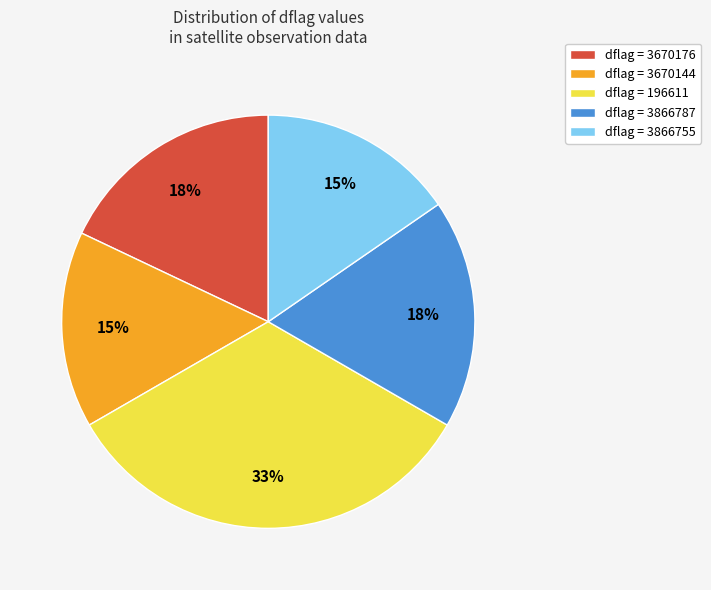

Which category has the biggest portion of the pie?

dflag = 196611